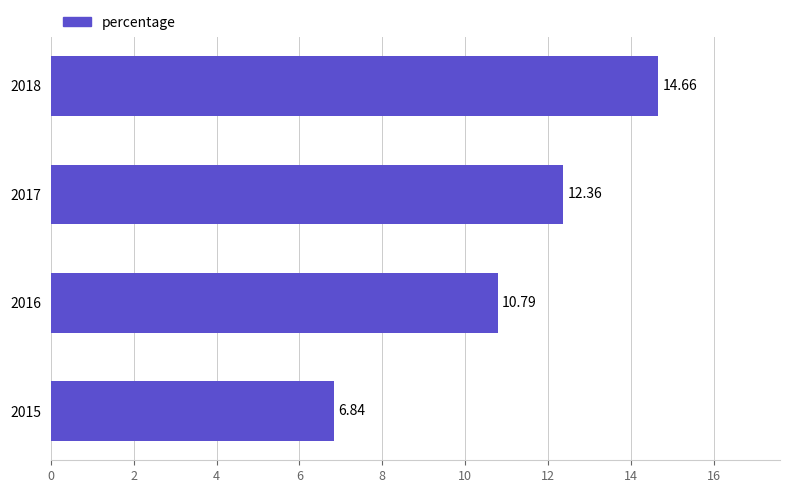

Where is the data nearest to the value 10?

2016